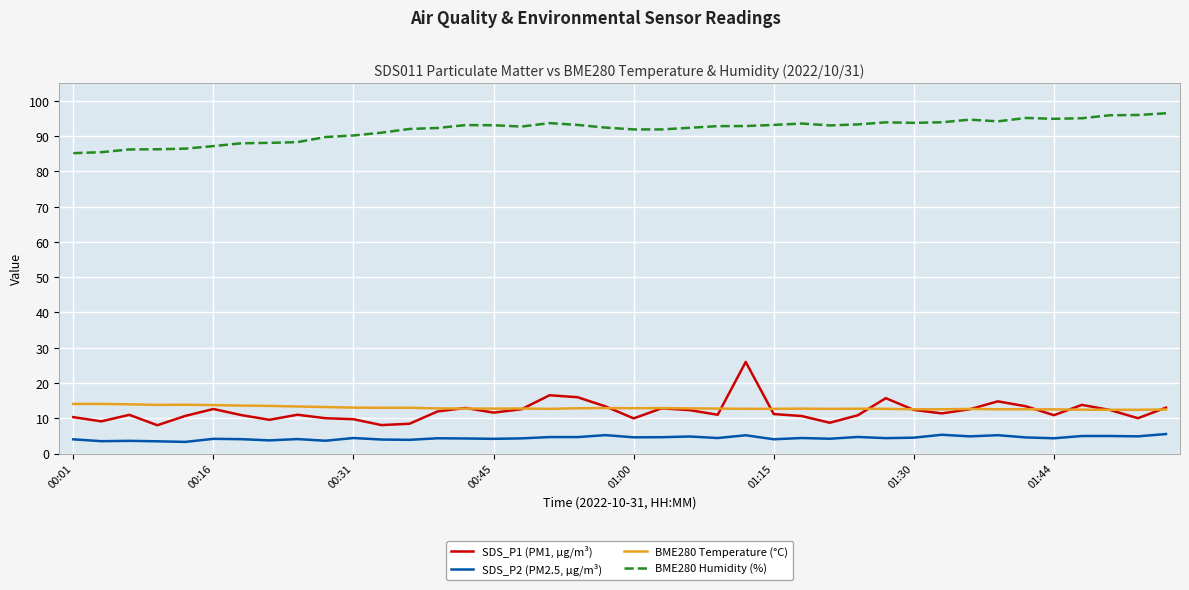

What is the lowest value of the SDS_P2 (PM2.5, µg/m³) series?

3.3